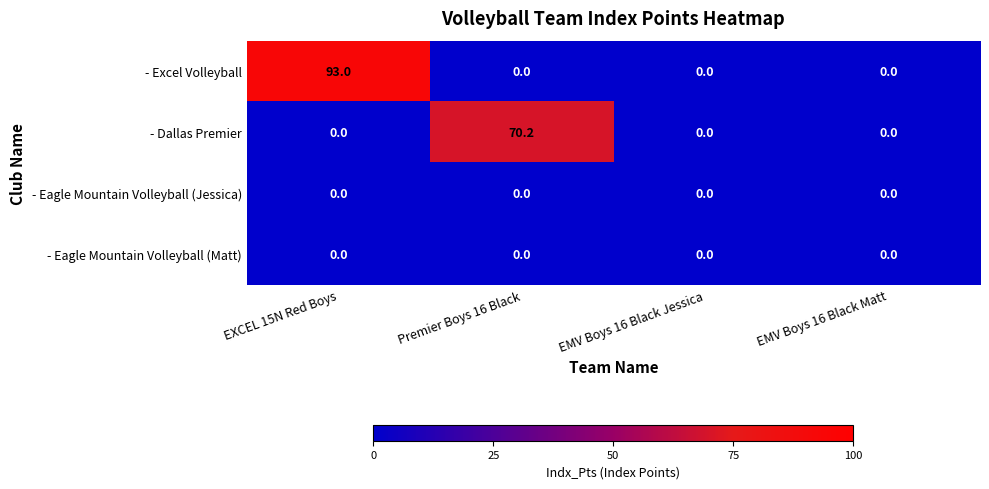

What is the difference between the - Dallas Premier values at Premier Boys 16 Black and EXCEL 15N Red Boys?

70.2